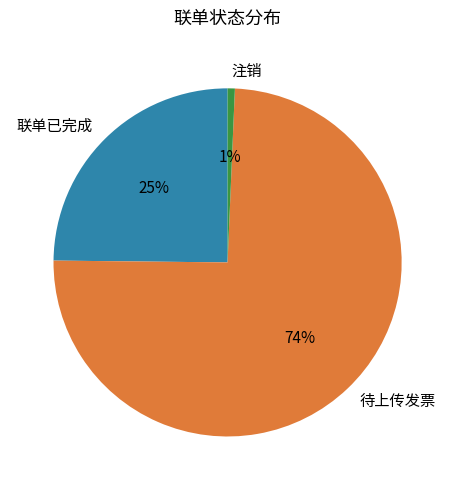

Rank the categories by value from lowest to highest.

注销, 联单已完成, 待上传发票